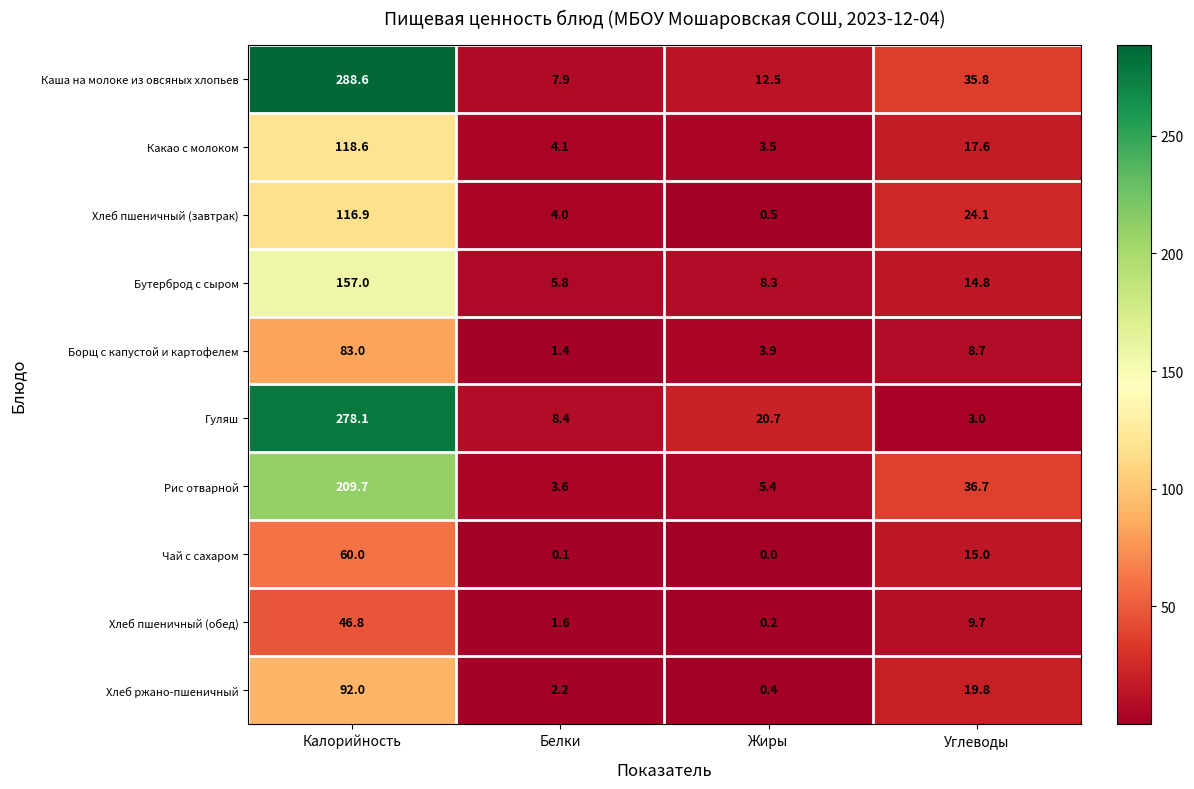

Which series changed the most between Жиры and Углеводы?

Рис отварной